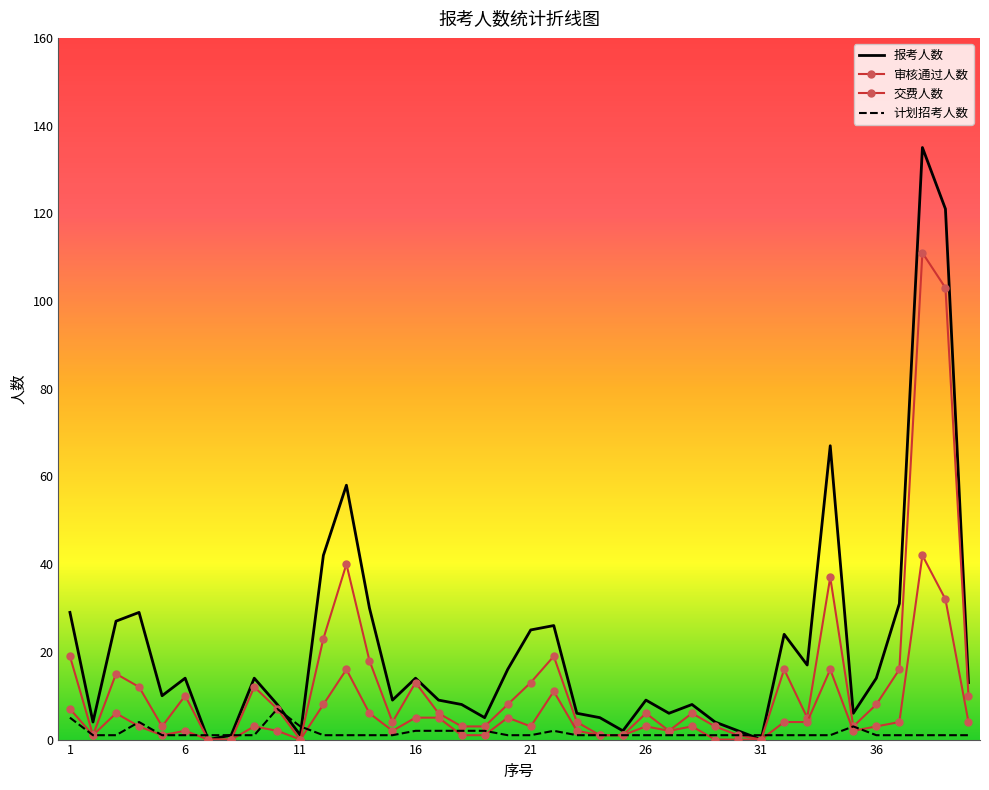

Count the number of categories in the chart.

40